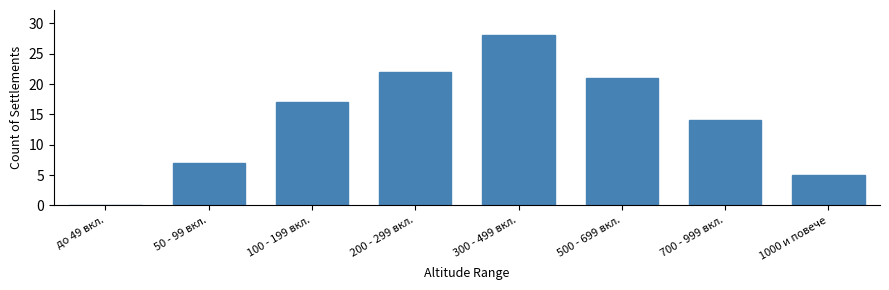

Reading left to right, extract all data points from this chart.

до 49 вкл.=0	50 - 99 вкл.=7	100 - 199 вкл.=17	200 - 299 вкл.=22	300 - 499 вкл.=28	500 - 699 вкл.=21	700 - 999 вкл.=14	1000 и повече=5